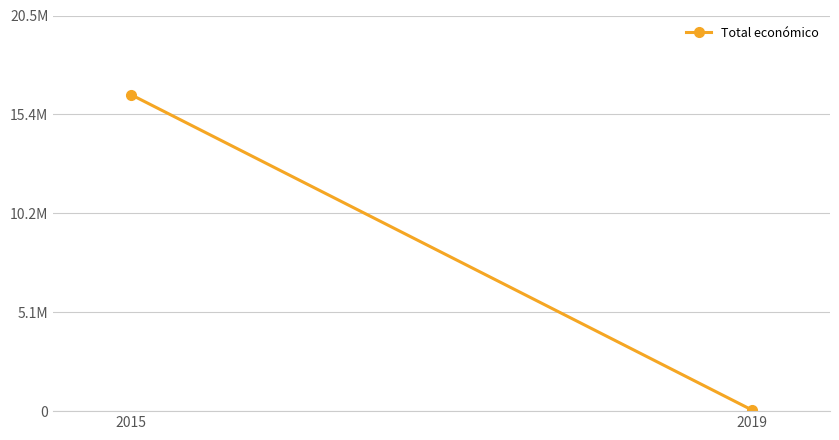

What is the maximum value shown in the chart?

16376038